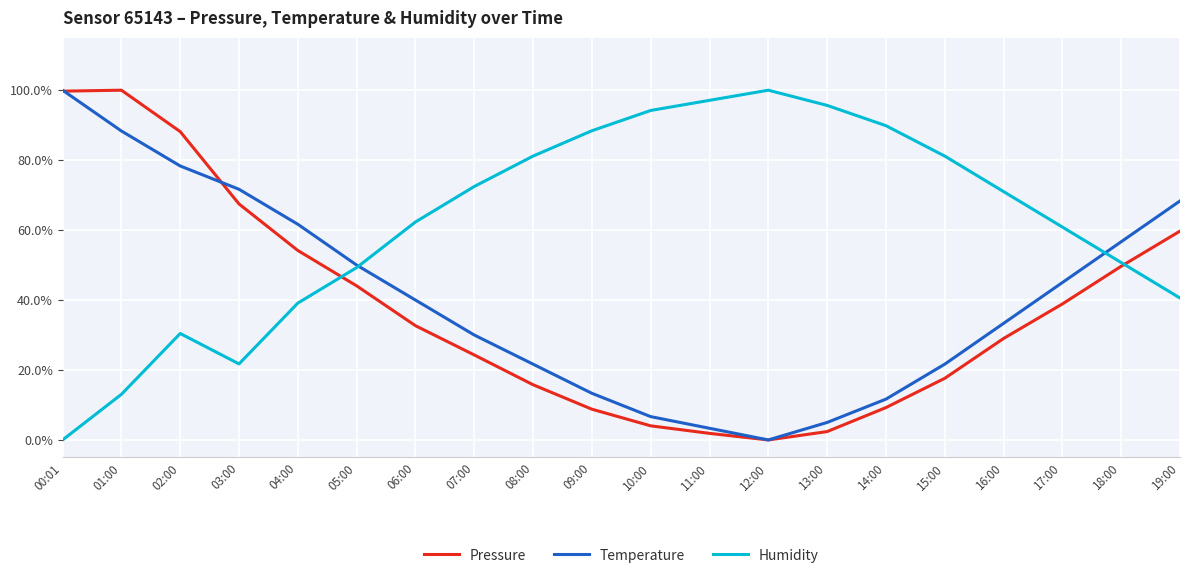

Reading right to left, transcribe all the data shown in this chart.

Pressure: 19:00=0.6	18:00=0.5	17:00=0.4	16:00=0.3	15:00=0.2	14:00=0.1	13:00=0.0	12:00=0.0	11:00=0.0	10:00=0.0	09:00=0.1	08:00=0.2	07:00=0.2	06:00=0.3	05:00=0.4	04:00=0.5	03:00=0.7	02:00=0.9	01:00=1.0	00:01=1.0
Temperature: 19:00=0.7	18:00=0.6	17:00=0.5	16:00=0.3	15:00=0.2	14:00=0.1	13:00=0.0	12:00=0.0	11:00=0.0	10:00=0.1	09:00=0.1	08:00=0.2	07:00=0.3	06:00=0.4	05:00=0.5	04:00=0.6	03:00=0.7	02:00=0.8	01:00=0.9	00:01=1.0
Humidity: 19:00=0.4	18:00=0.5	17:00=0.6	16:00=0.7	15:00=0.8	14:00=0.9	13:00=1.0	12:00=1.0	11:00=1.0	10:00=0.9	09:00=0.9	08:00=0.8	07:00=0.7	06:00=0.6	05:00=0.5	04:00=0.4	03:00=0.2	02:00=0.3	01:00=0.1	00:01=0.0